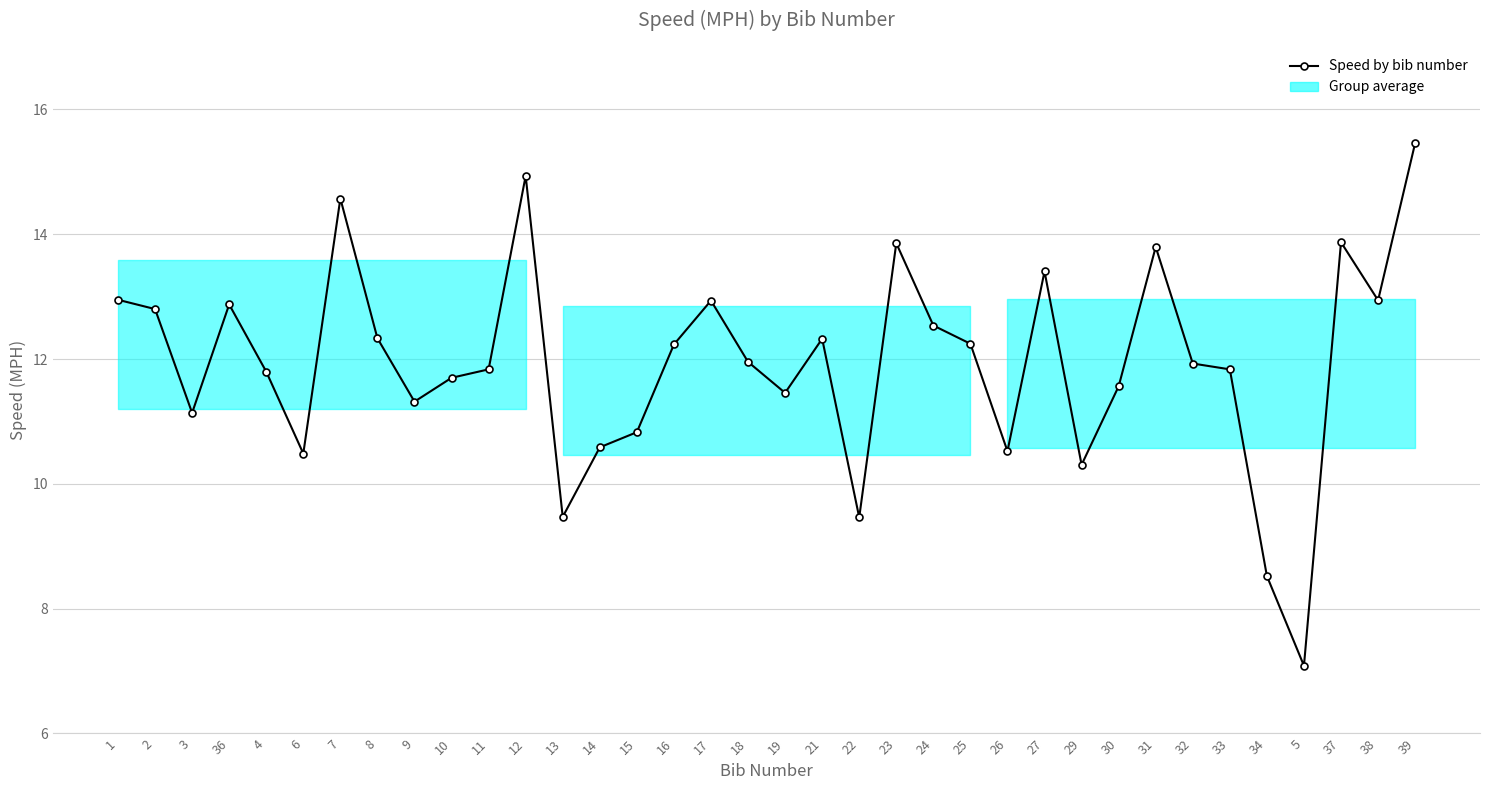

What is the label of the 14th point from the right?

24